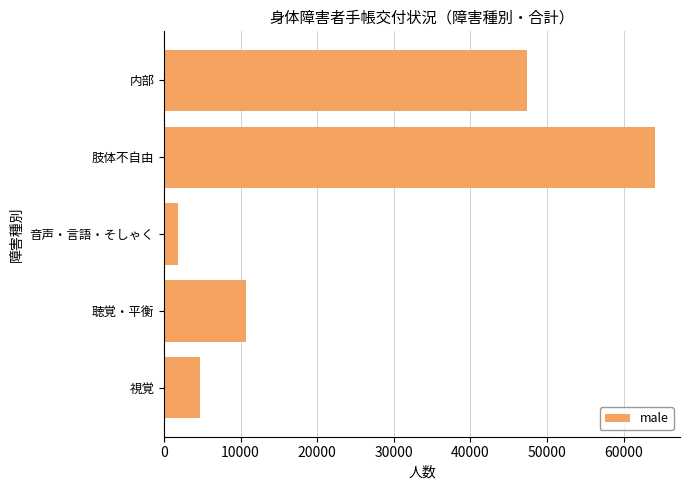

Are the bars horizontal?

Yes